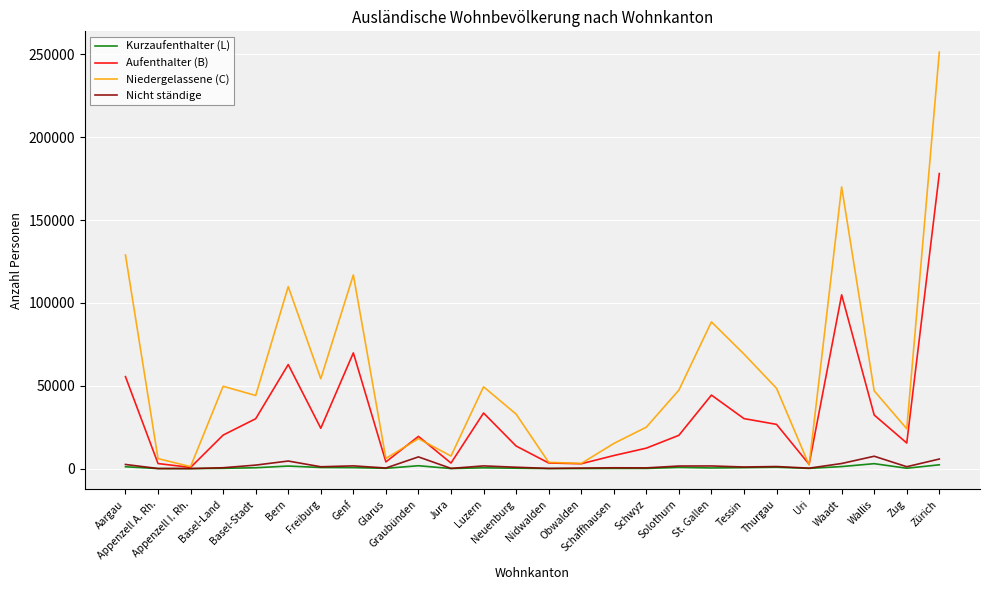

What is the greatest value displayed?

251315